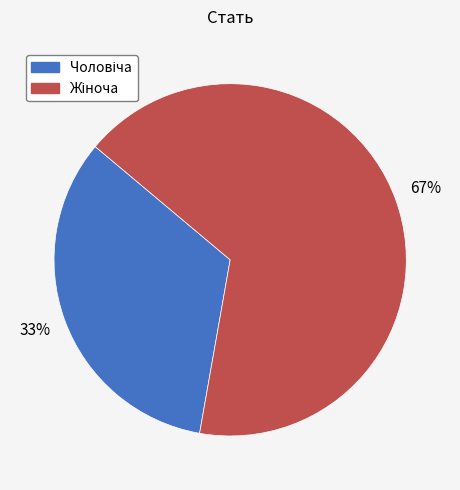

Does any single category account for the majority?

Yes